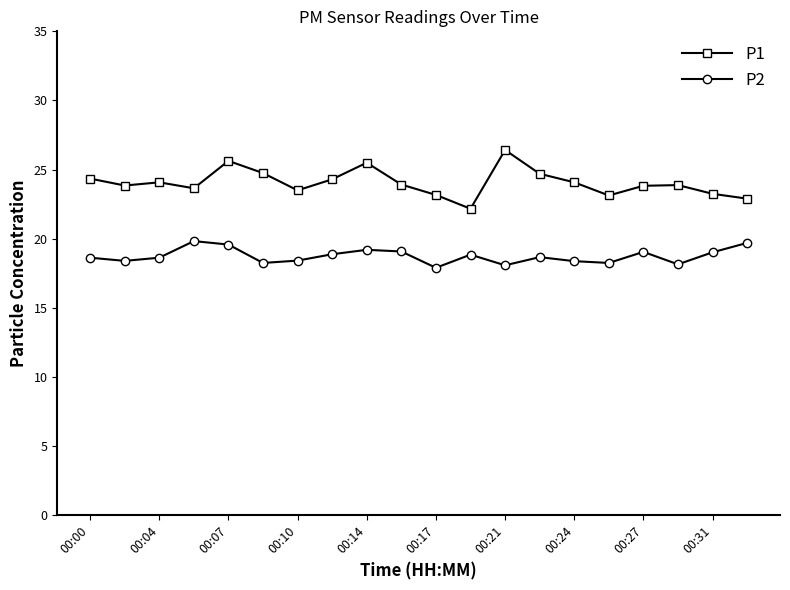

List the series in order of their overall mean, lowest first.

P2, P1